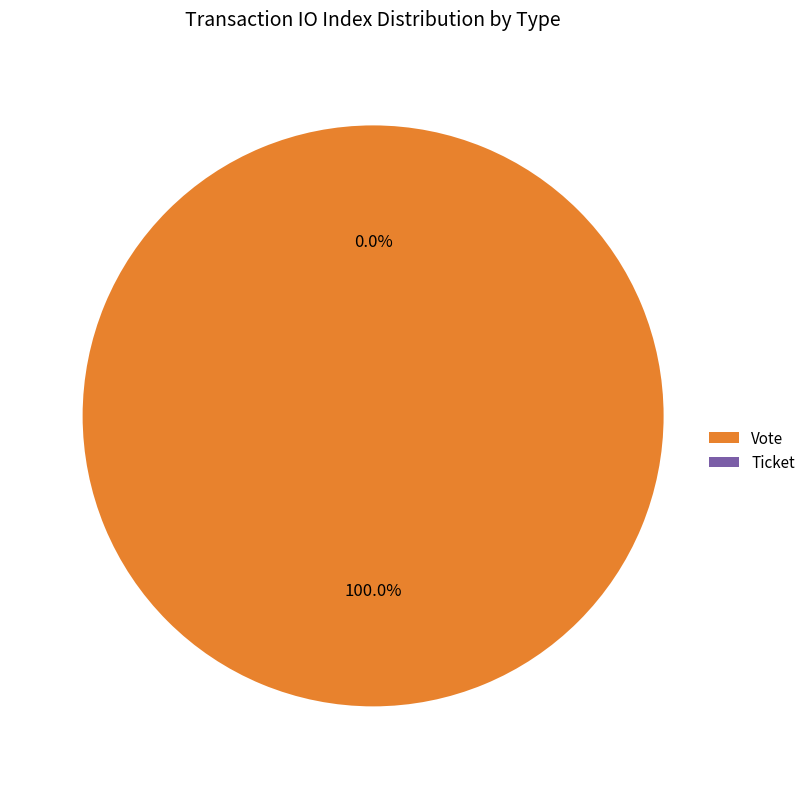

Which slice is the largest?

Vote